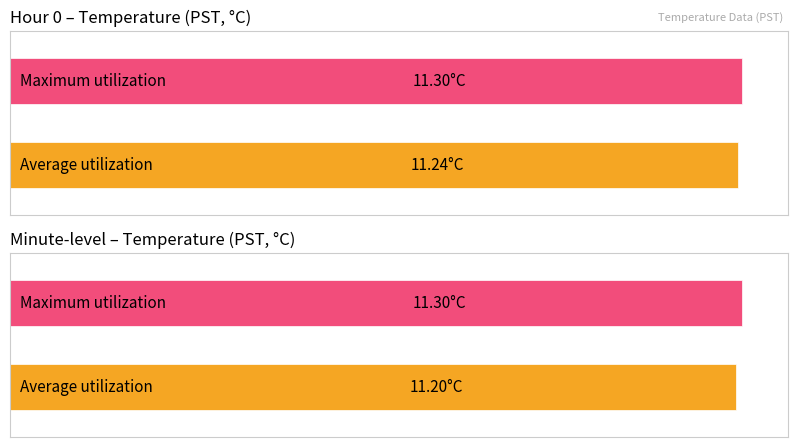

Is it true that Average utilization equals 11.2 at 14?

True